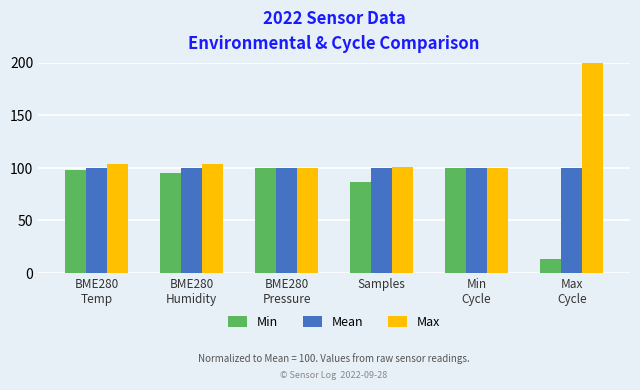

How many data points in Max are less than 103?

3